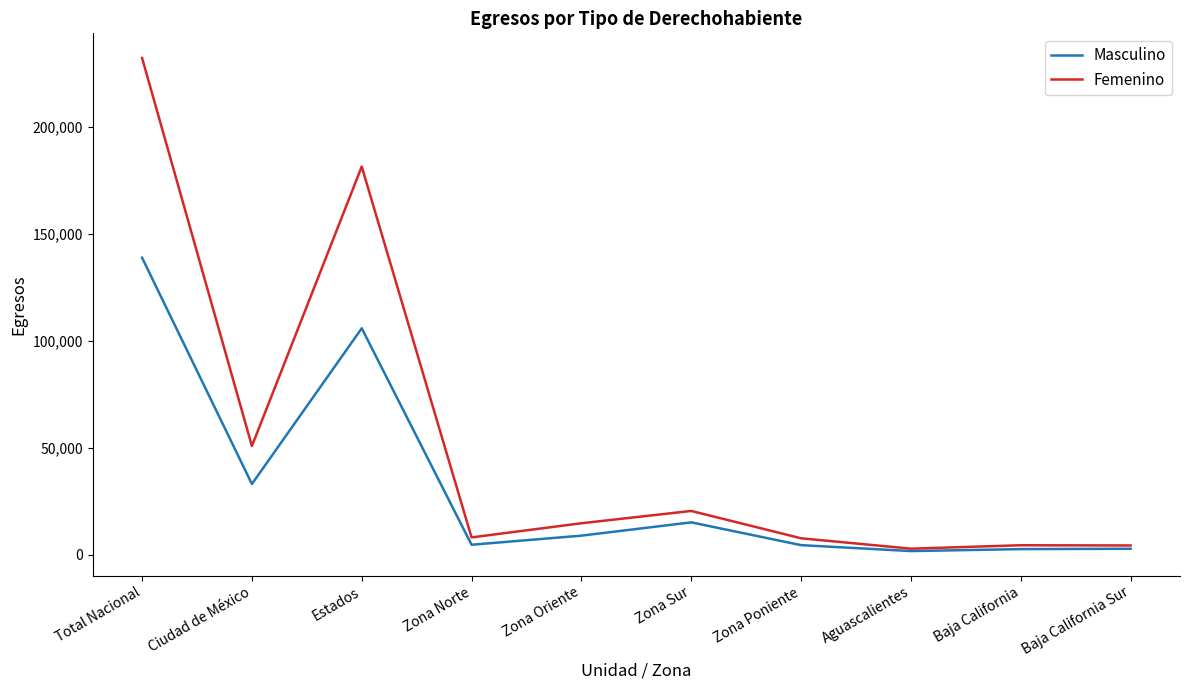

The Femenino series shows 232211 at Total Nacional. True or false?

True